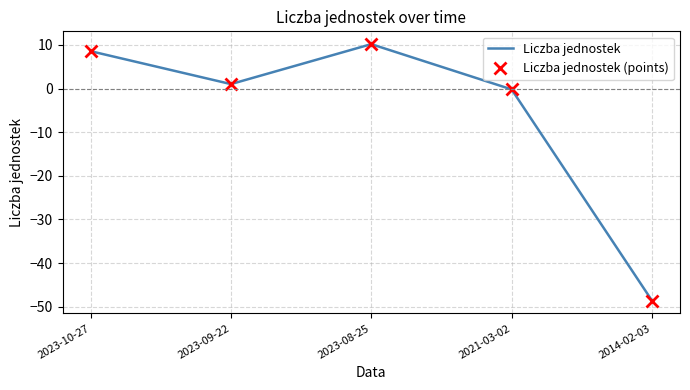

Reading left to right, extract all data points from this chart.

Liczba jednostek: 8.6	1.0	10.2	-0.2	-48.6
Liczba jednostek (points): 8.6	1.0	10.2	-0.2	-48.6